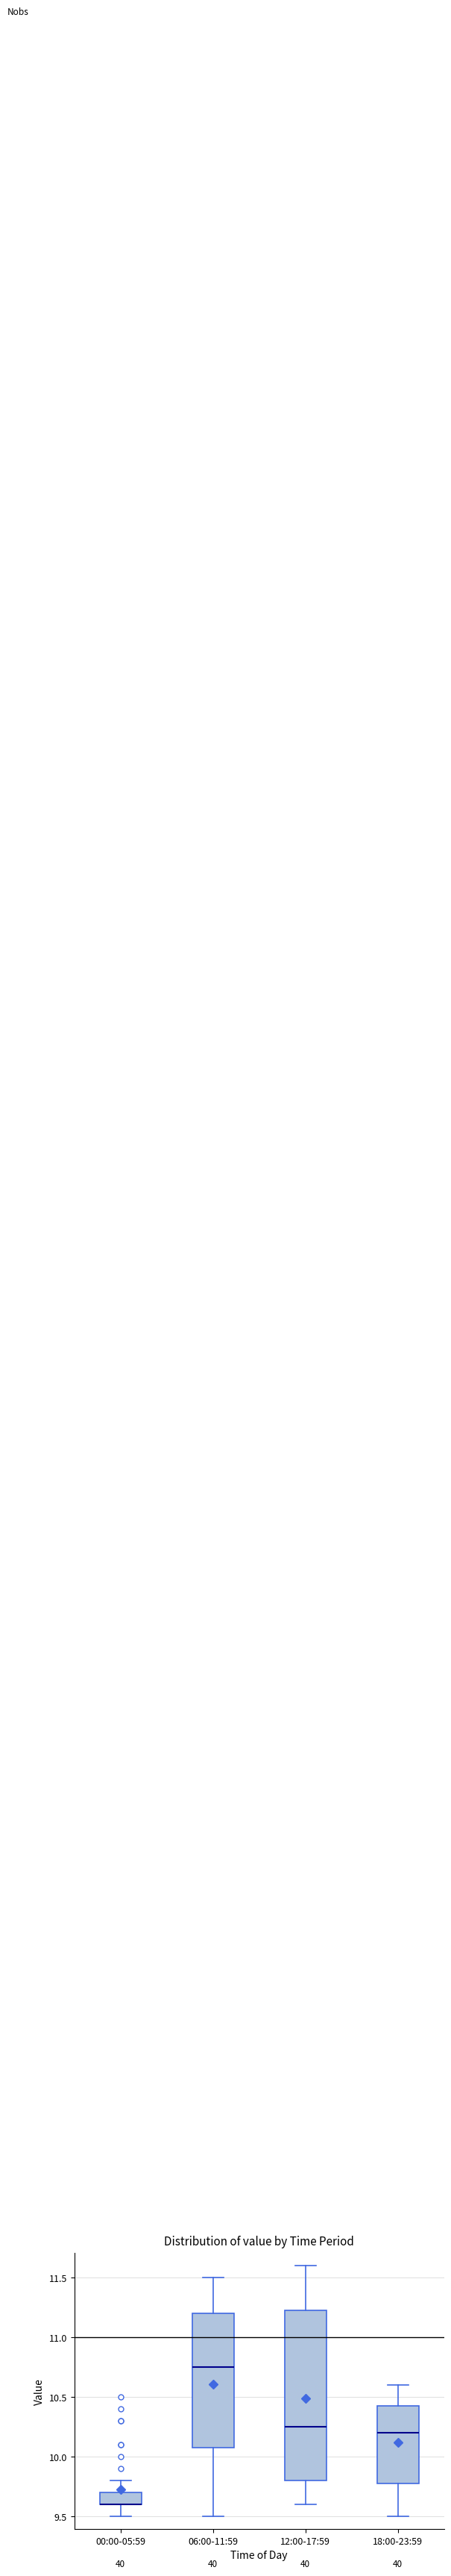

Reading left to right, read every box against the y-axis: the position of its median line, the range the box covers, and the ends of its whiskers. The values are not printed on the chart, so give them approximately, as read against the axis.

00:00-05:59: median 9.60 (drawn on the box's lower edge), box 9.60 to 9.70, whiskers 9.50 to 9.80
06:00-11:59: median 10.75, box 10.10 to 11.20, whiskers 9.50 to 11.50
12:00-17:59: median 10.25, box 9.80 to 11.25, whiskers 9.60 to 11.60
18:00-23:59: median 10.20, box 9.80 to 10.45, whiskers 9.50 to 10.60